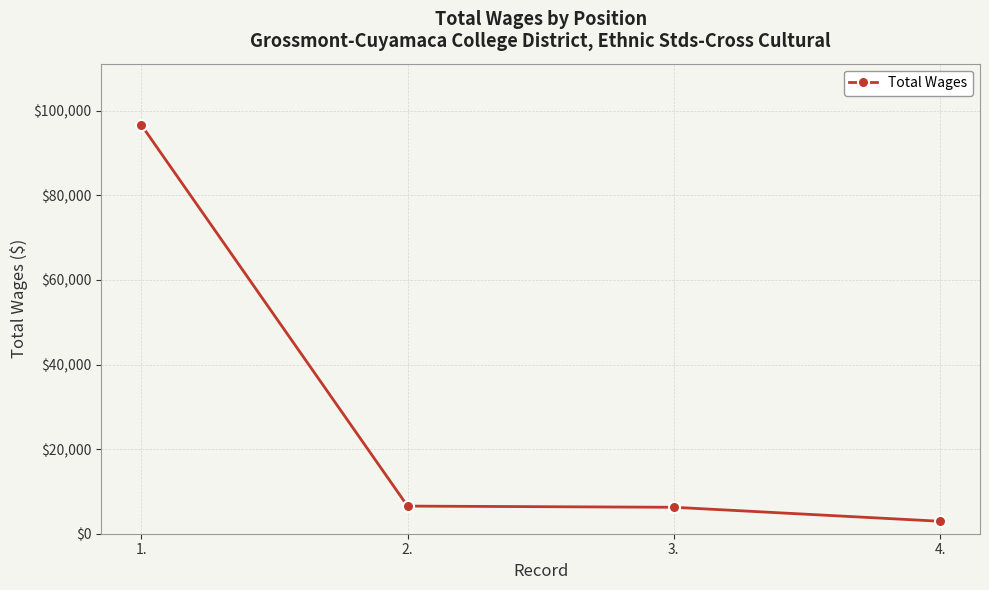

What is the label of the 2nd point from the left?

2.